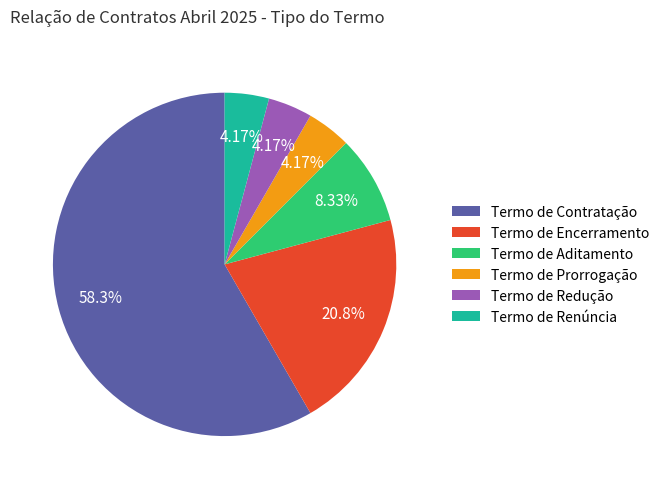

The Termo de Aditamento slice represents 8% of the pie. True or false?

True